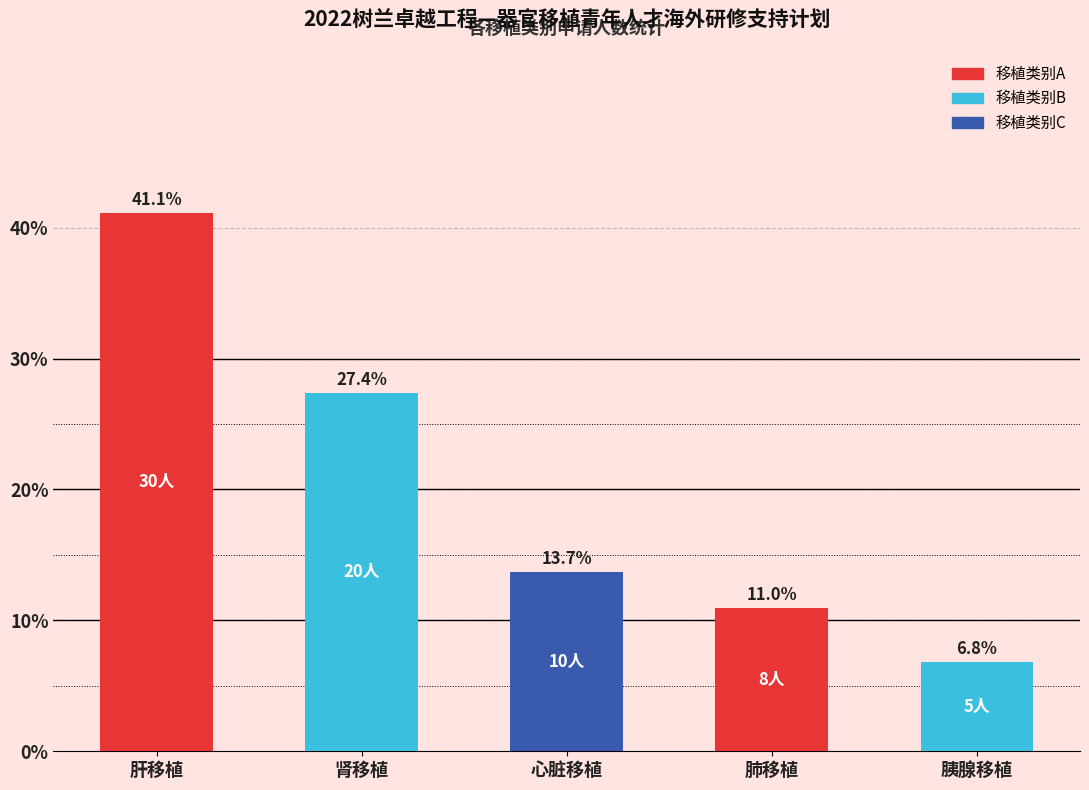

What is the average value?

20.0